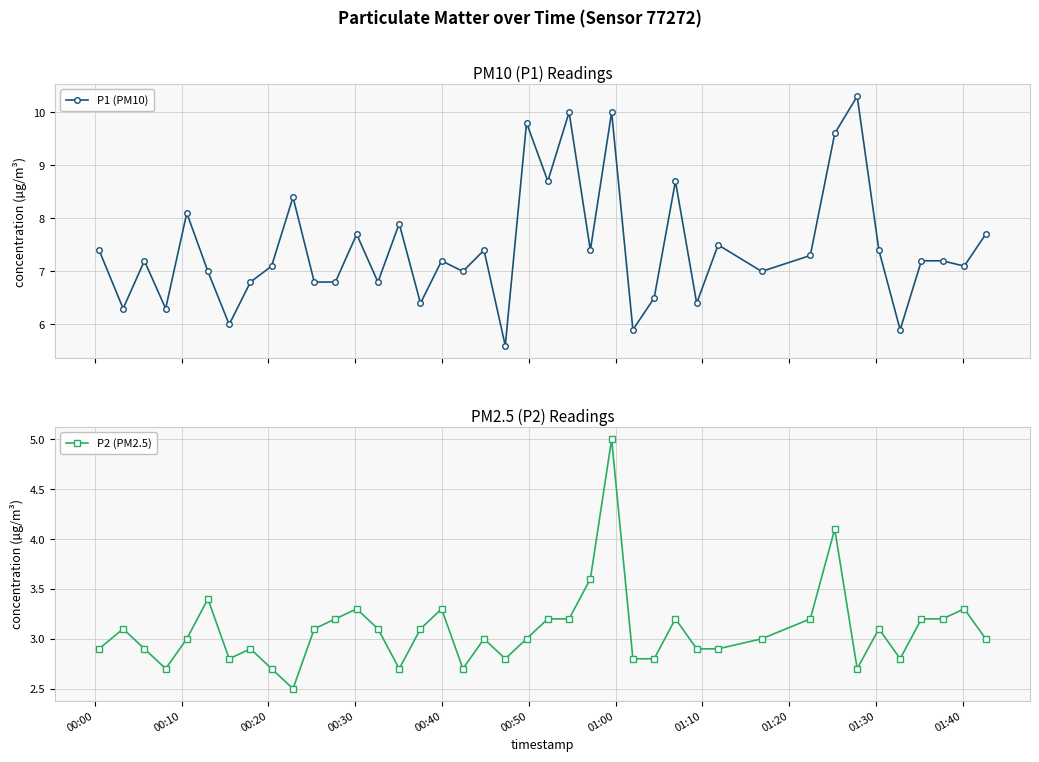

What is the value of the P1 (PM10) point at the 17th from the left?

7.2